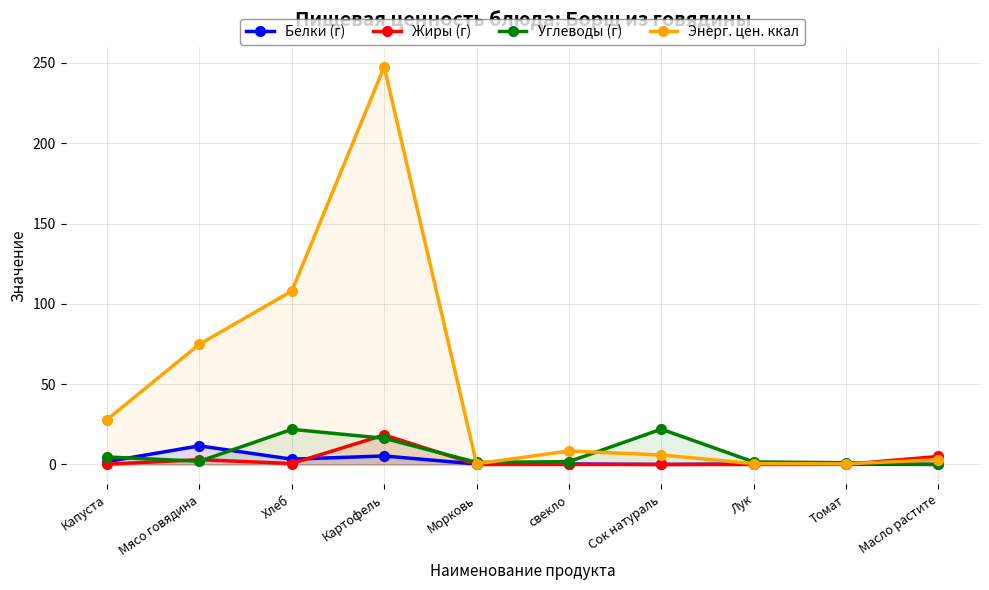

Reading left to right, list all the values displayed in this chart.

Белки (г): 1.8	11.6	3.3	5.3	0.3	0.3	0.0	0.3	0.3	0.0
Жиры (г): 0.2	3.0	0.6	18.4	0.0	0.0	0.0	0.0	0.1	5.0
Углеводы (г): 4.7	2.0	21.9	16.3	1.3	1.8	22.0	1.6	1.1	0.0
Энерг. цен. ккал: 28.0	74.9	108.0	247.7	0.4	8.4	5.9	0.5	0.4	3.0